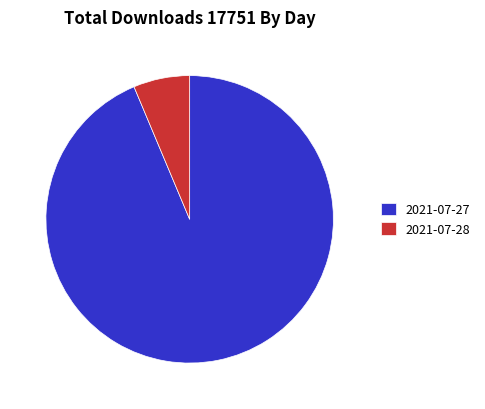

The 2021-07-27 slice represents 94% of the pie. True or false?

True